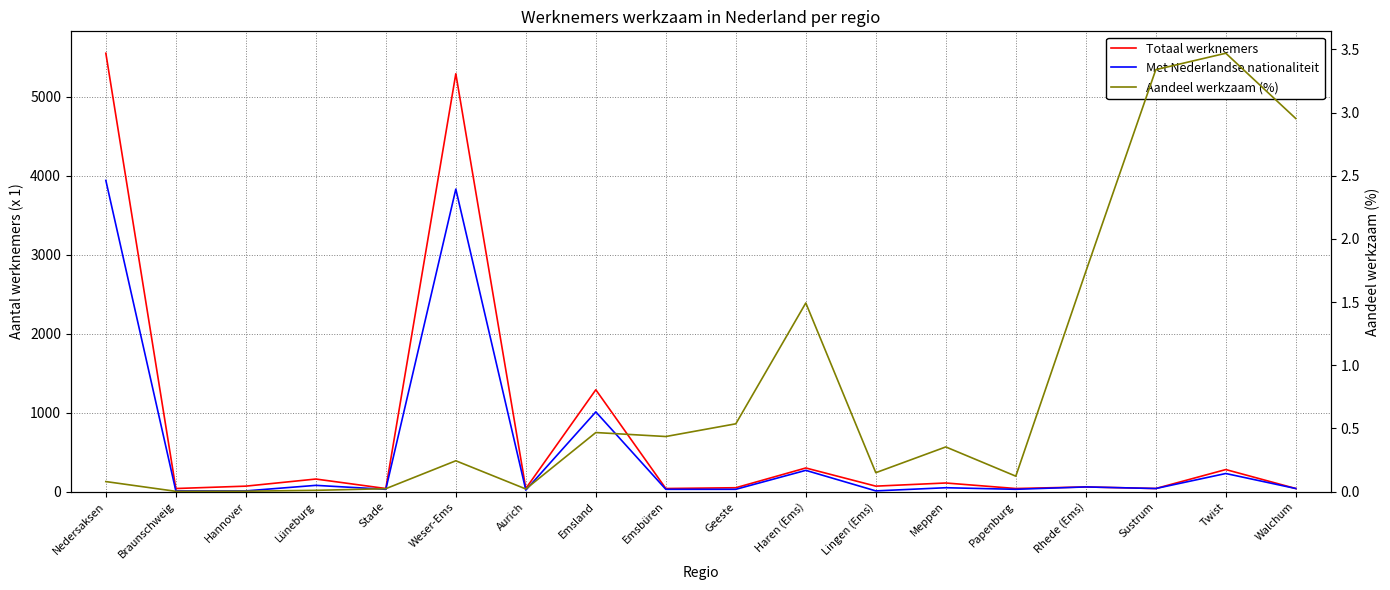

Count the number of categories in the chart.

18